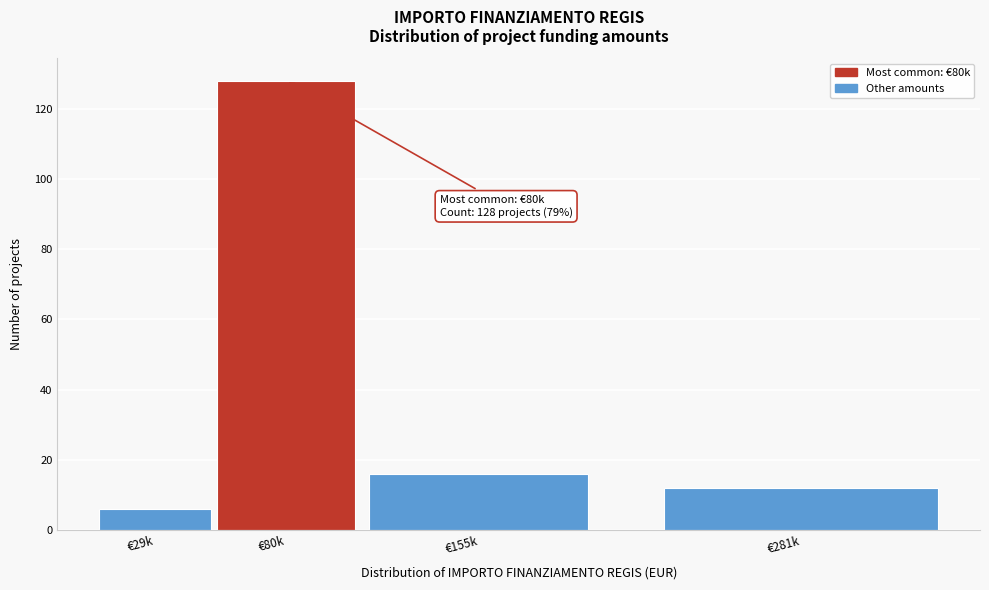

Reading left to right, extract all data points from this chart.

6	128	16	12